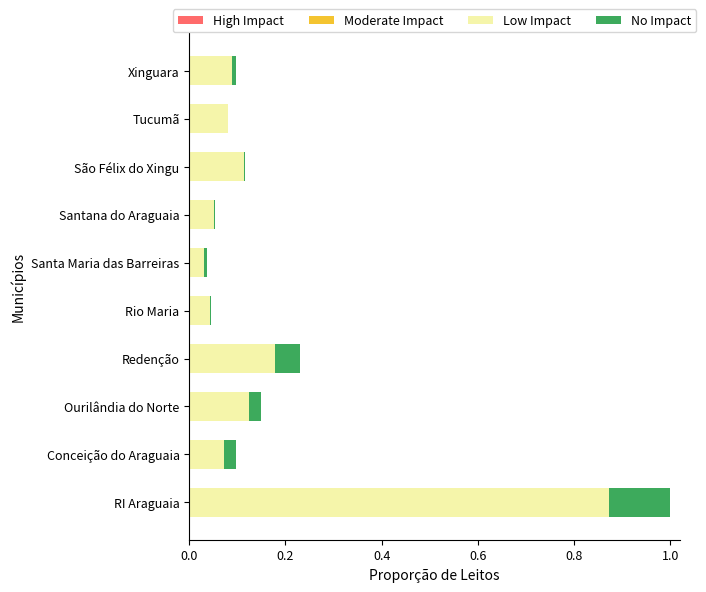

Is it true that Low Impact equals 0.0 at Ourilândia do Norte?

False